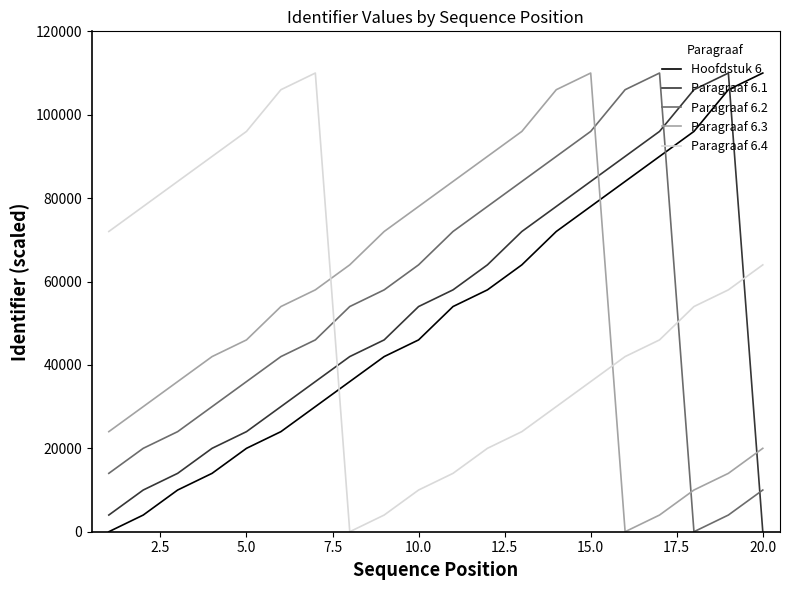

After their last crossing, which series has the higher values: Hoofdstuk 6 or Paragraaf 6.4?

Hoofdstuk 6